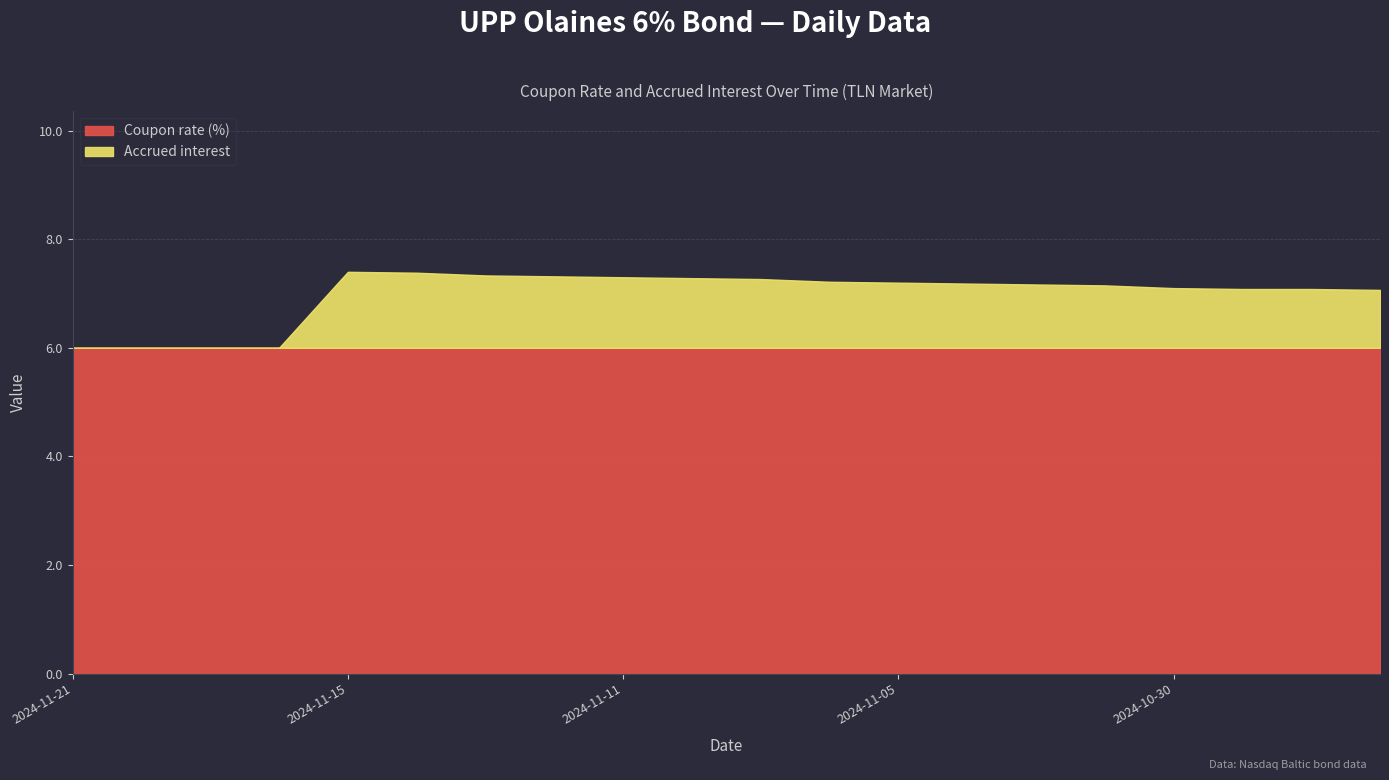

Which series has the largest range (max minus min)?

Accrued interest